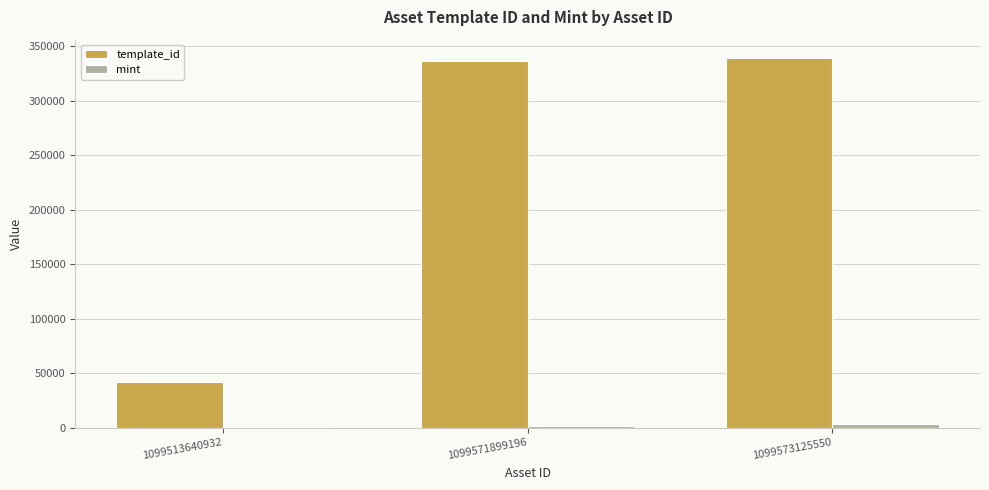

Which series has the largest total across all categories?

template_id